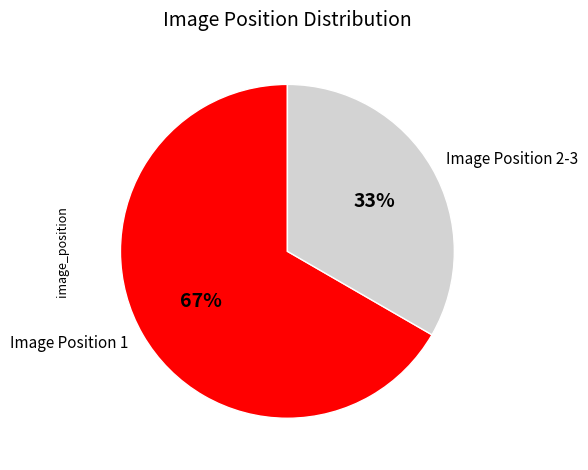

Count the number of slices in the pie.

2